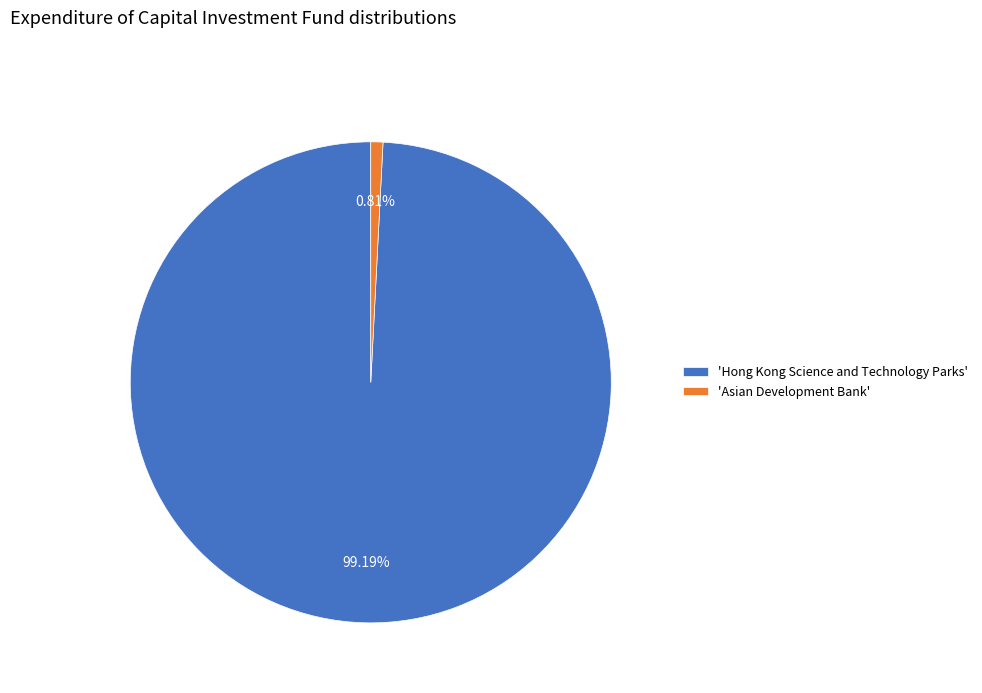

Is there any slice that represents more than half of the pie?

Yes